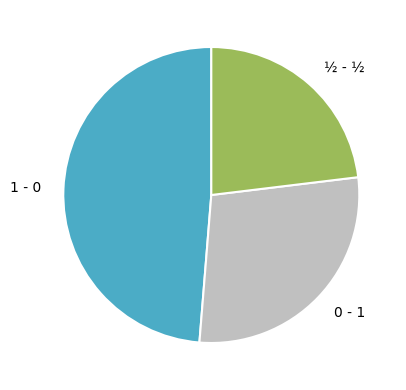

Approximately how many times larger is the value at 0 - 1 compared to 1 - 0?

0.6